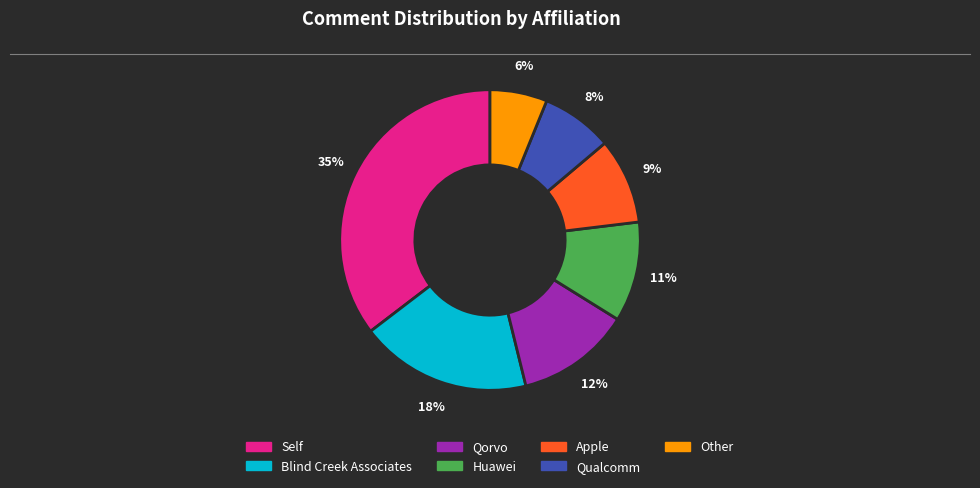

How many slices are in this pie chart?

7